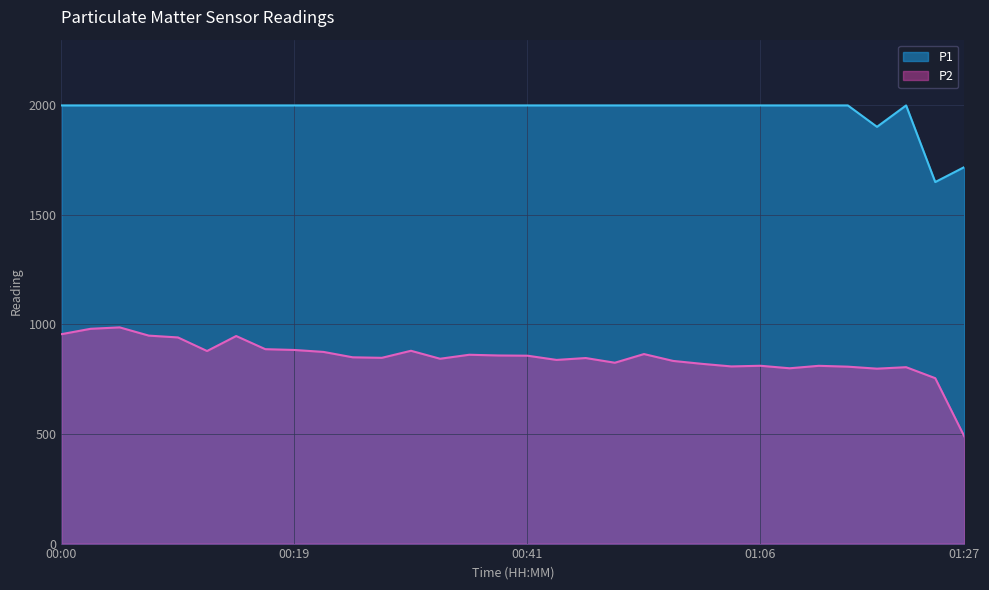

What is the total value across all series at 00:29?

2847.8